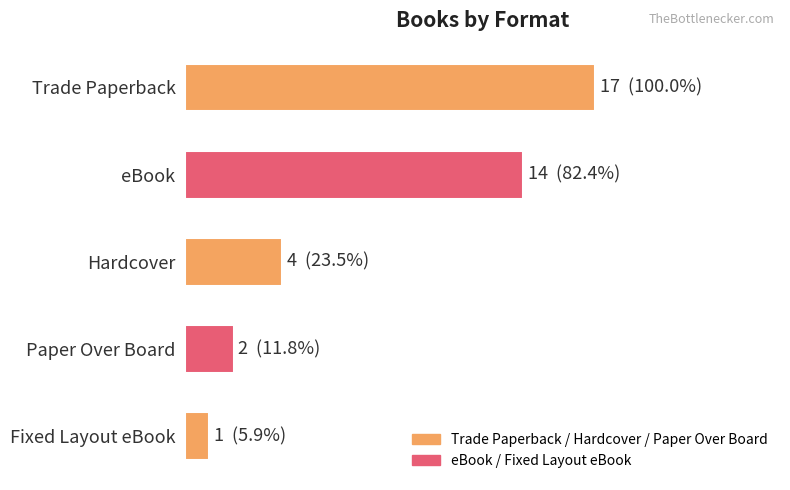

Are the bars horizontal?

Yes